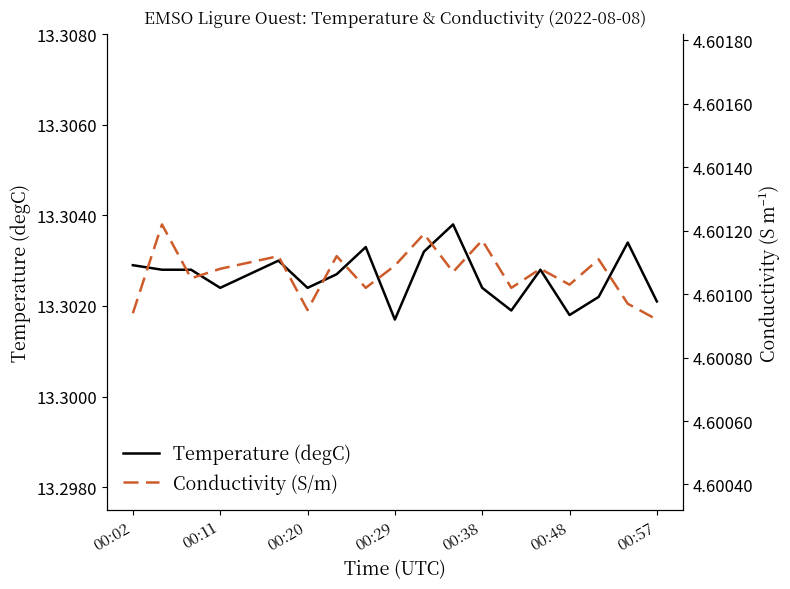

At which label does Temperature (degC) reach its minimum?

00:29